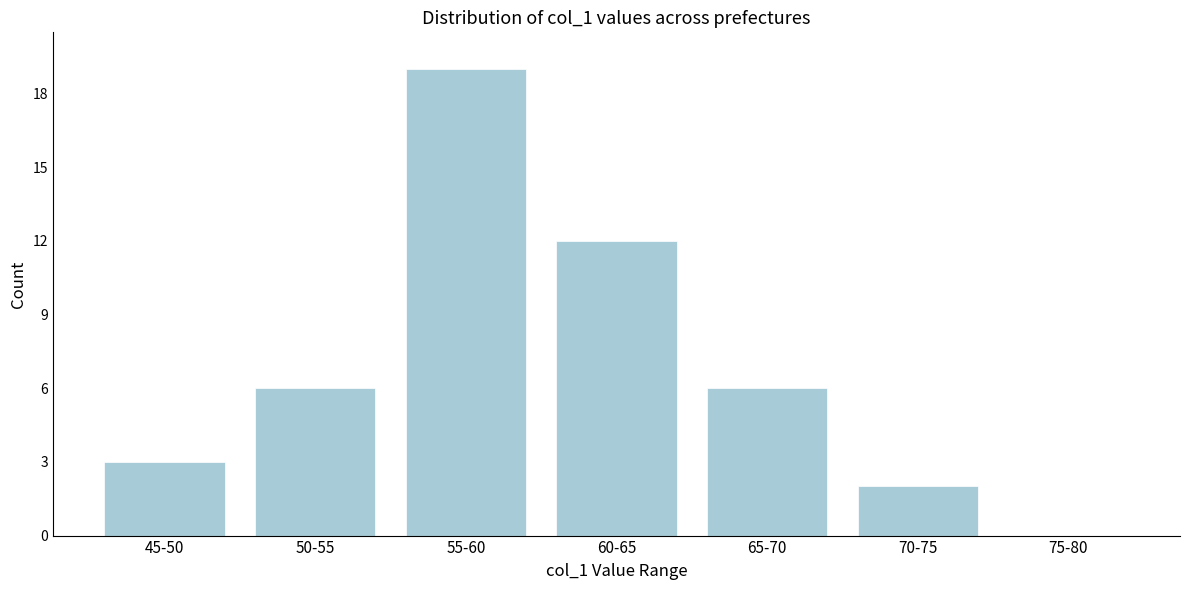

Reading left to right, what are all the values shown in this chart?

45-50=3	50-55=6	55-60=19	60-65=12	65-70=6	70-75=2	75-80=0